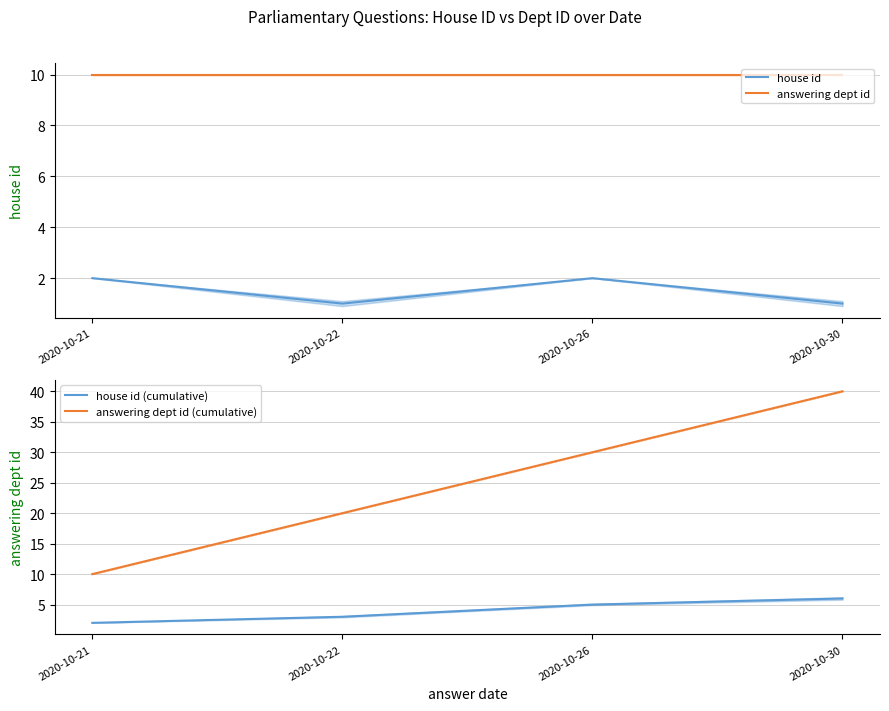

Does the chart have visible grid lines?

Yes